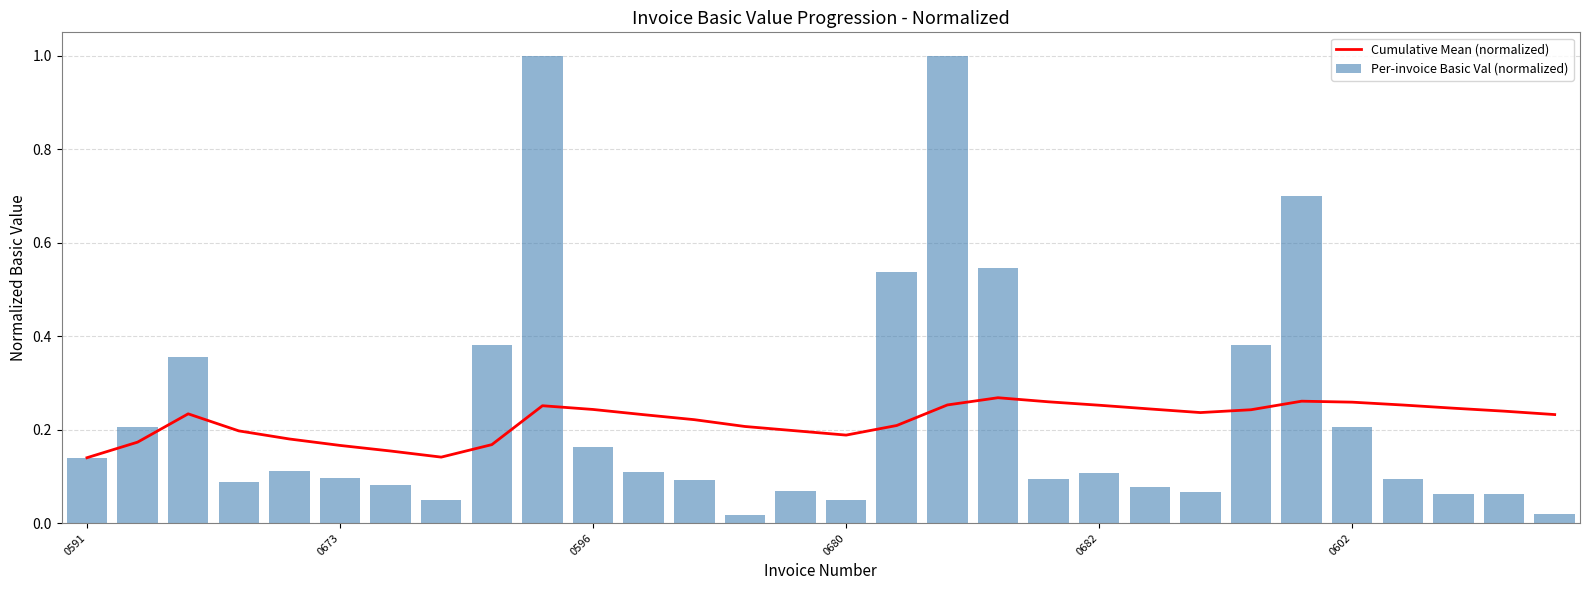

What is the difference between the maximum and minimum values in the Cumulative Mean (normalized) series?

0.1